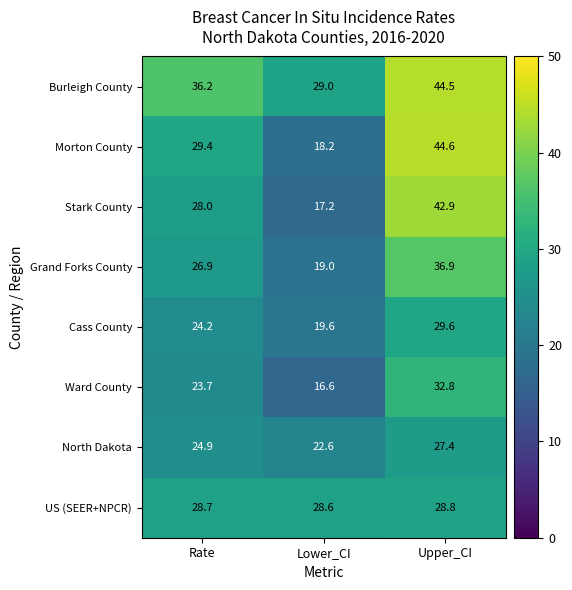

What is the total value across all series at Upper_CI?

287.5